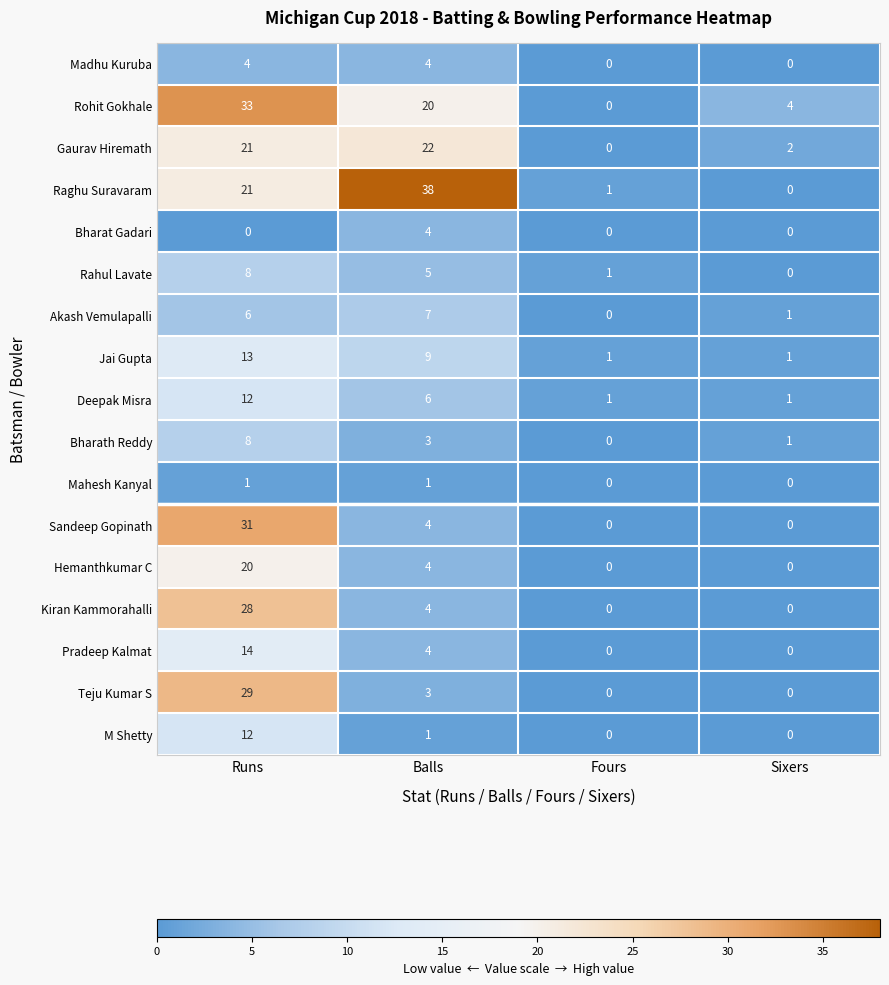

What is the spread (max minus min) of values at Balls?

37